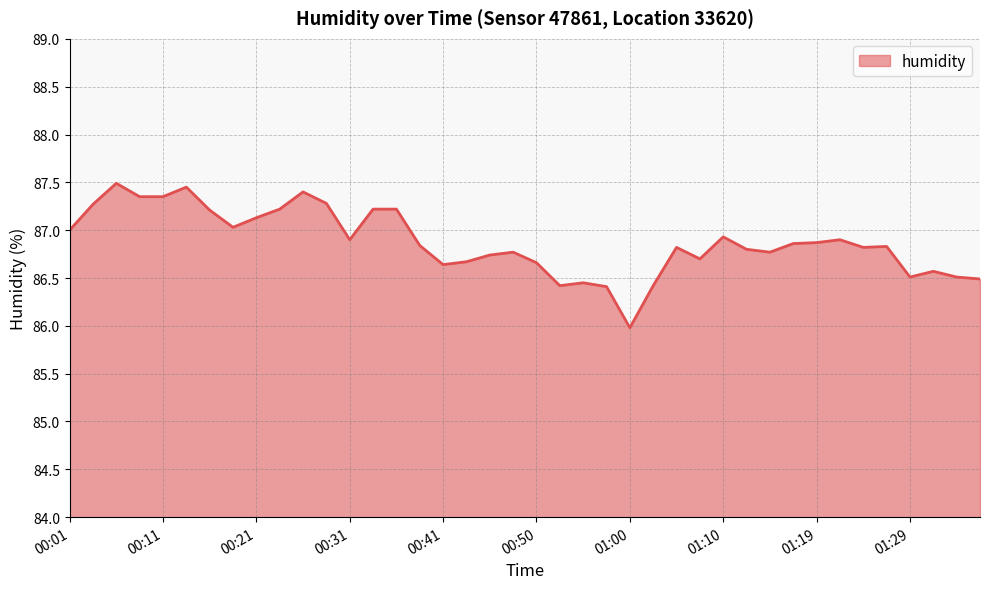

Read the value at 00:21.

87.1